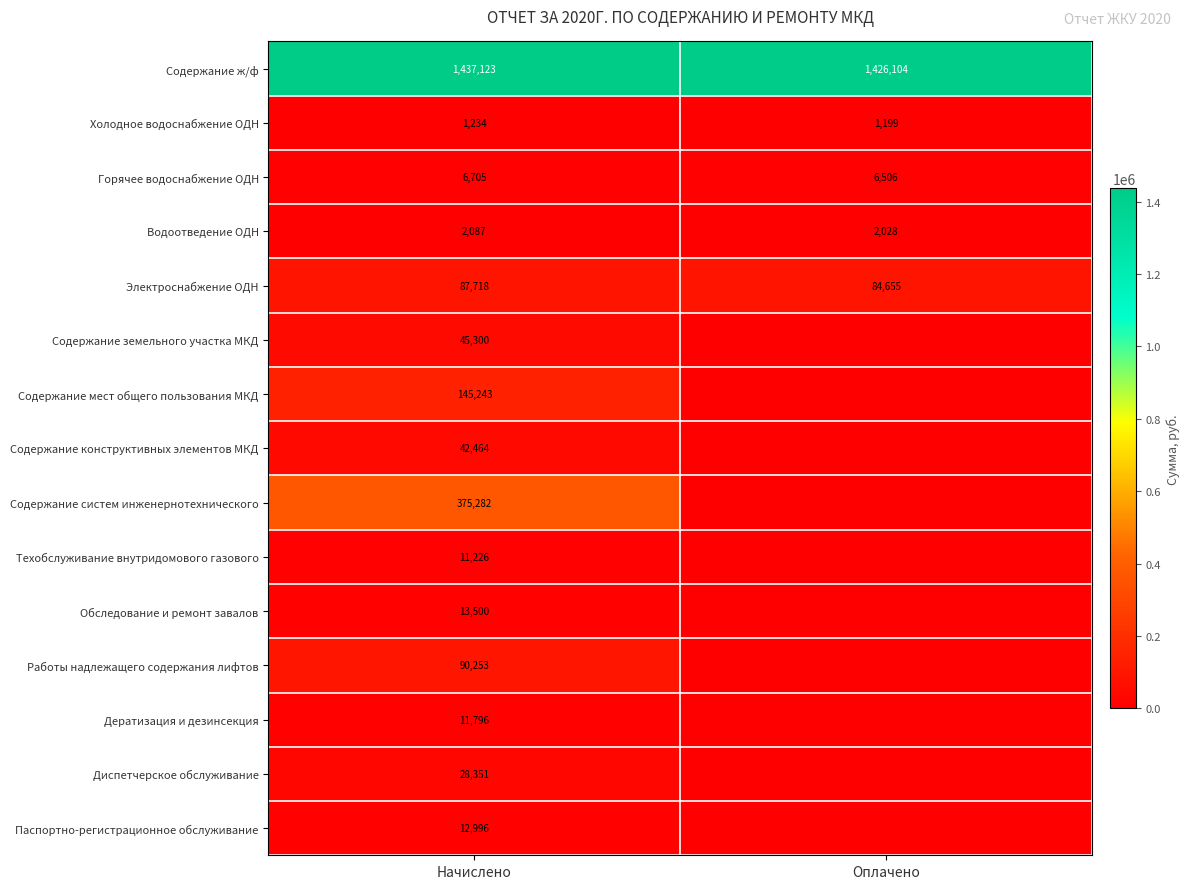

How many distinct data groups are displayed?

15